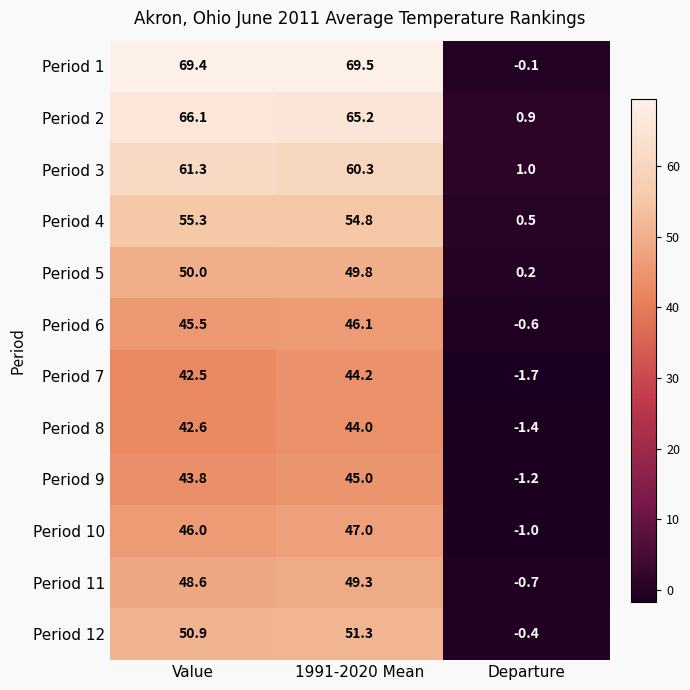

What is the sum of the Period 10 values at Value and 1991-2020 Mean?

93.0